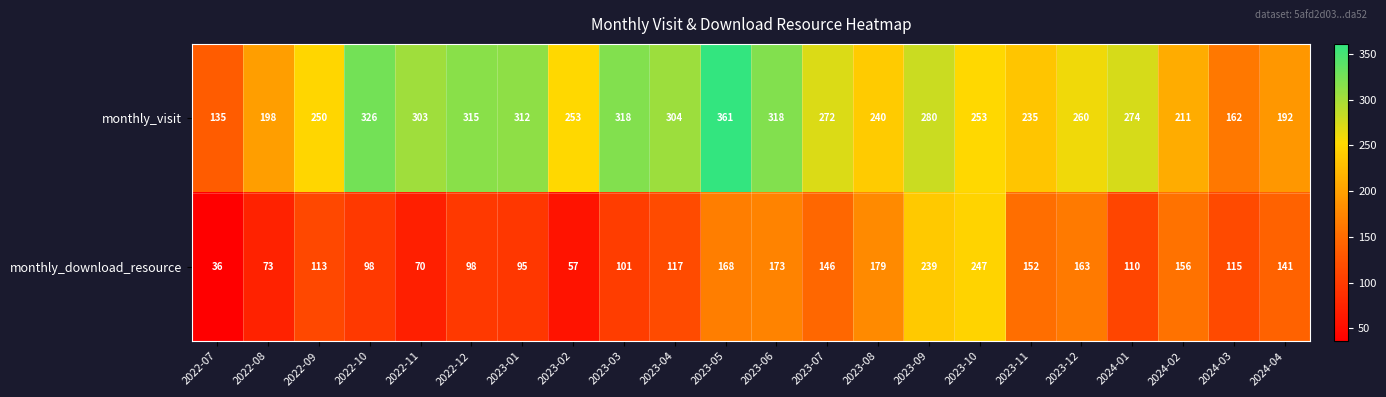

Which series has the largest total across all categories?

monthly_visit